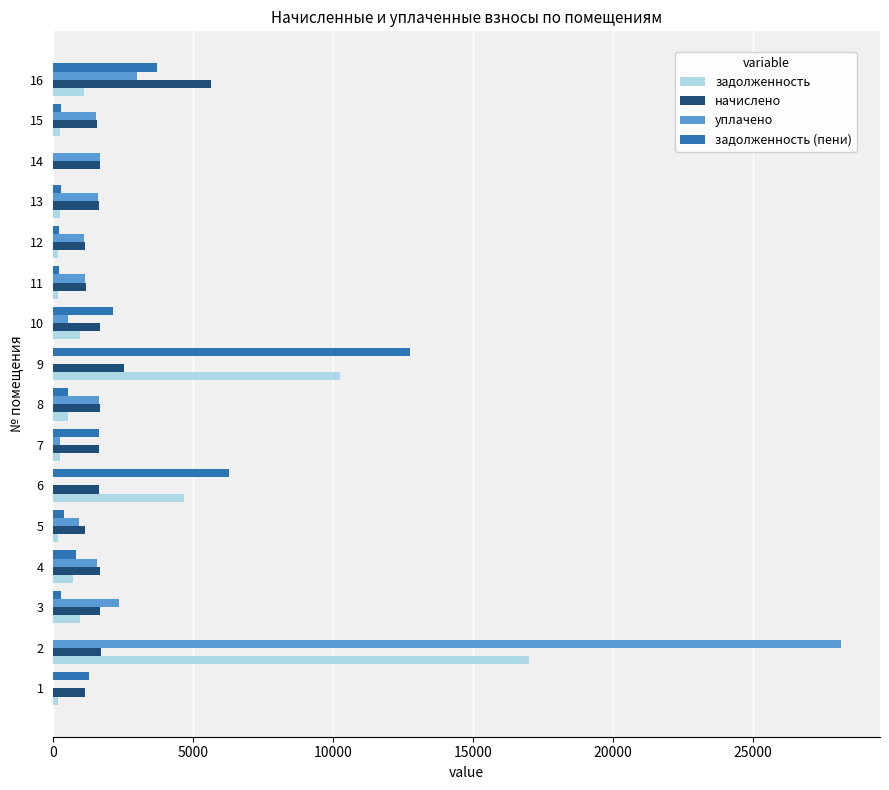

What is the maximum value shown in the chart?

28135.2